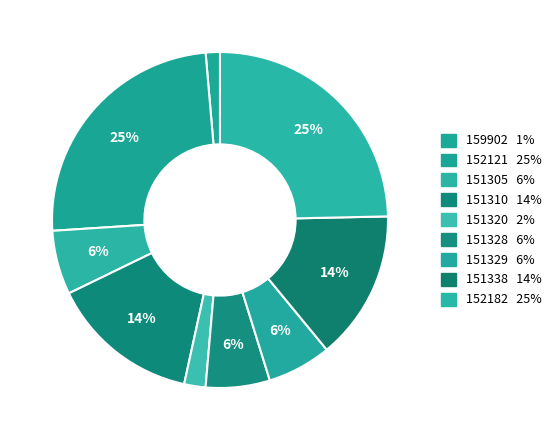

Count the number of slices in the pie.

9